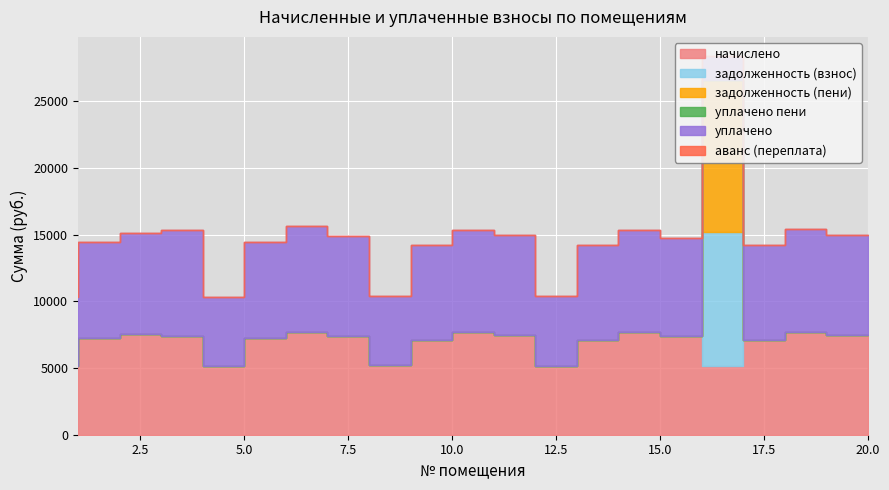

Which series has the widest spread of values?

задолженность (пени)